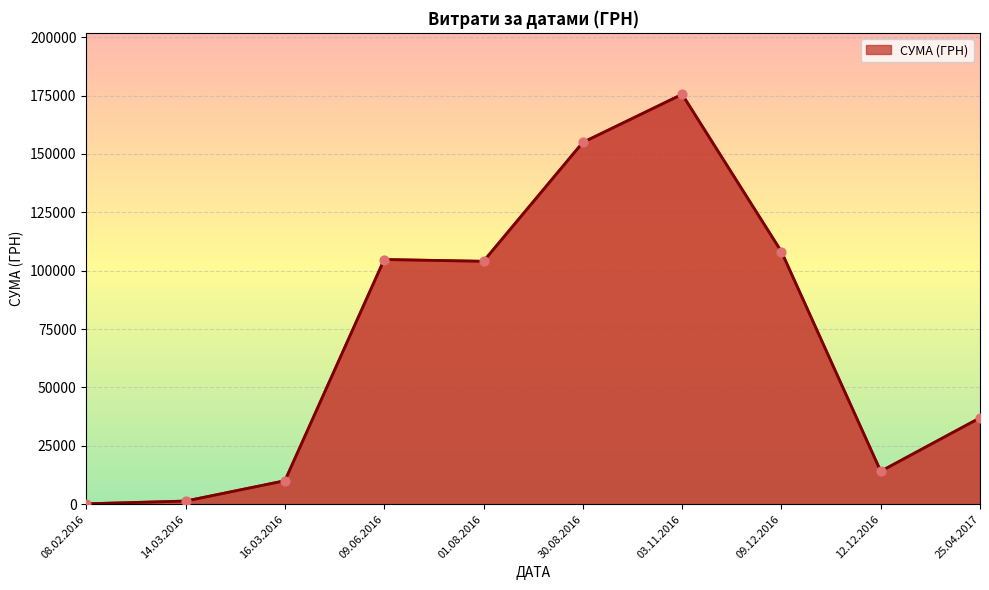

Which has a higher value, 25.04.2017 or 03.11.2016?

03.11.2016